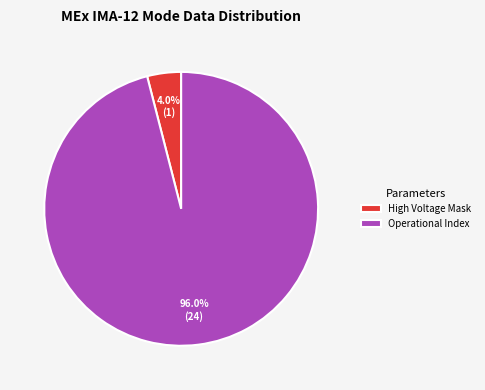

What percentage is NOT represented by High Voltage Mask?

96.0%